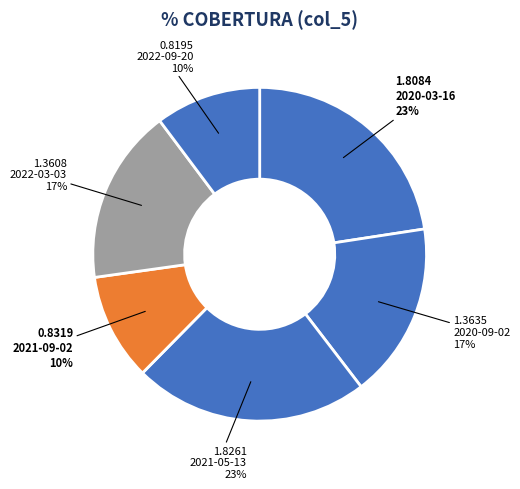

Count the number of slices in the pie.

6